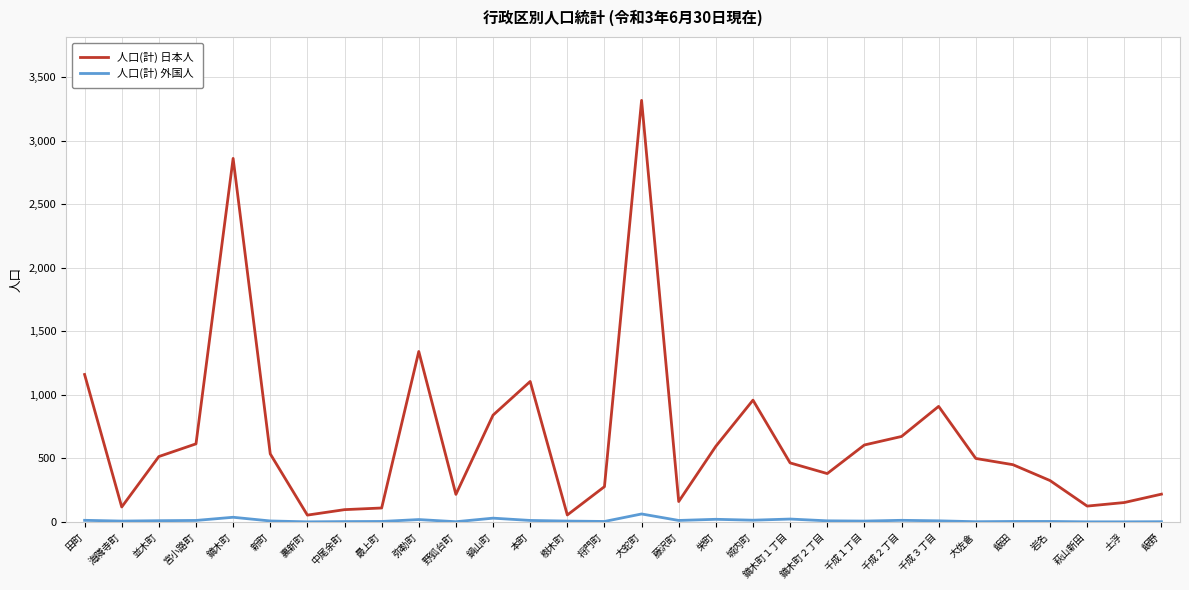

What is the difference between the maximum and minimum values in the 人口(計) 日本人 series?

3265